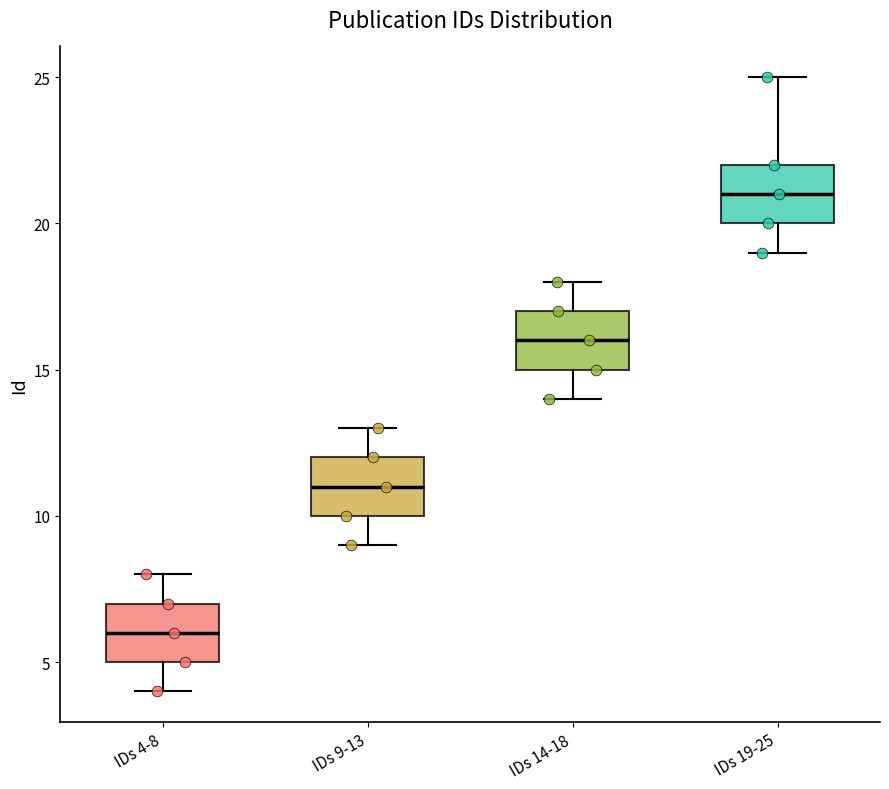

Where does the lower whisker of the box for IDs 19-25 end on the y-axis? The values are not printed on the chart, so give them approximately, as read against the axis.

19